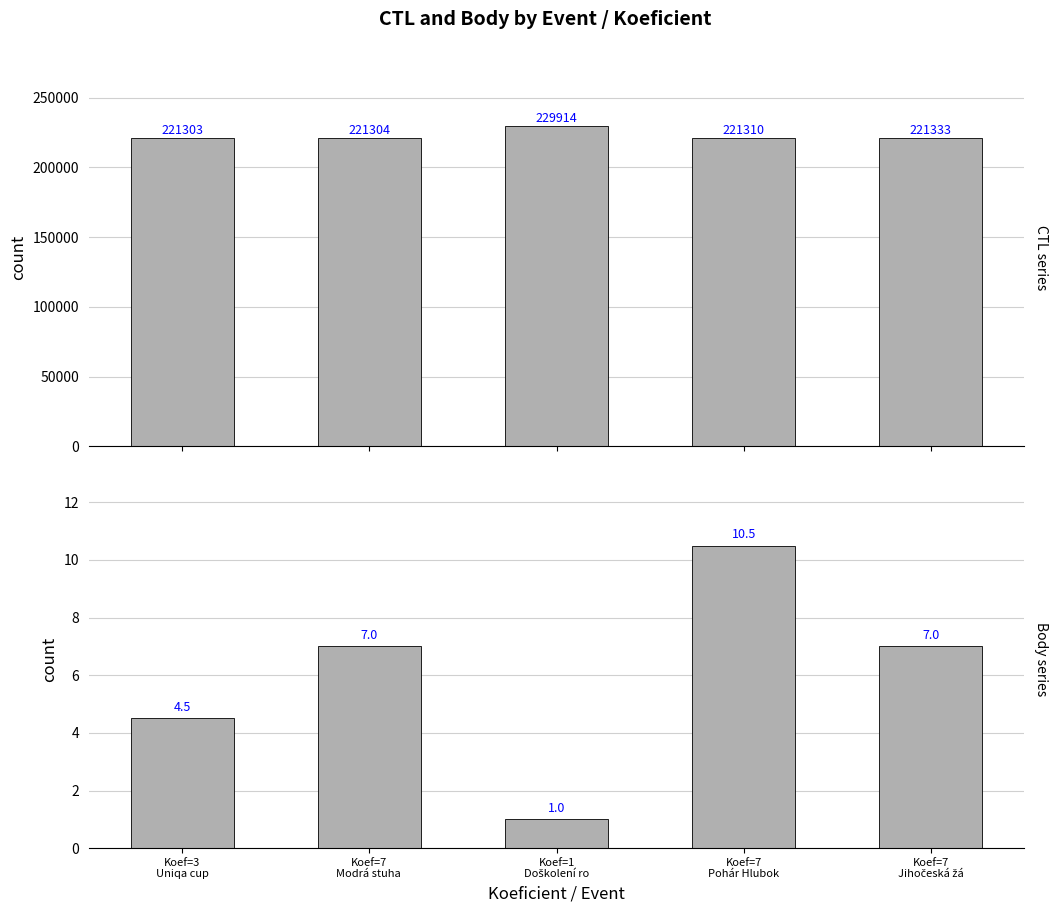

List the series in order of their peak value, highest first.

CTL, Body